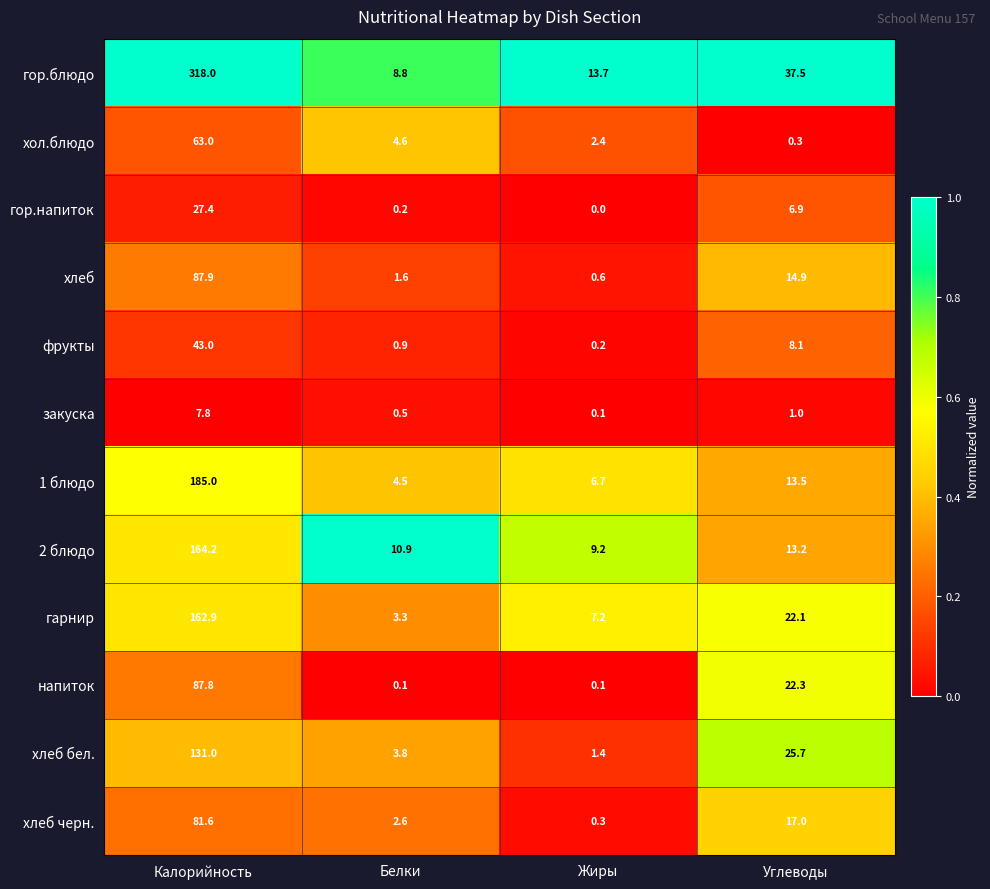

At which label does хлеб reach its minimum?

Жиры